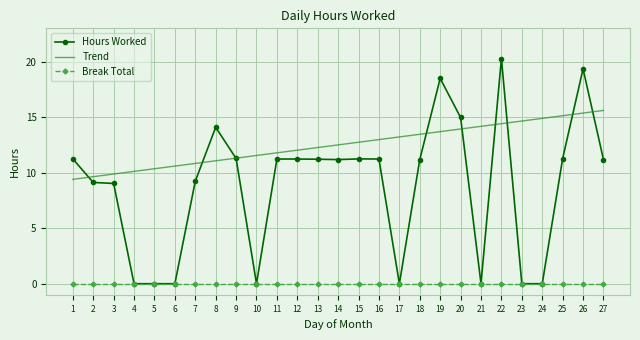

What is the greatest value displayed?

20.3